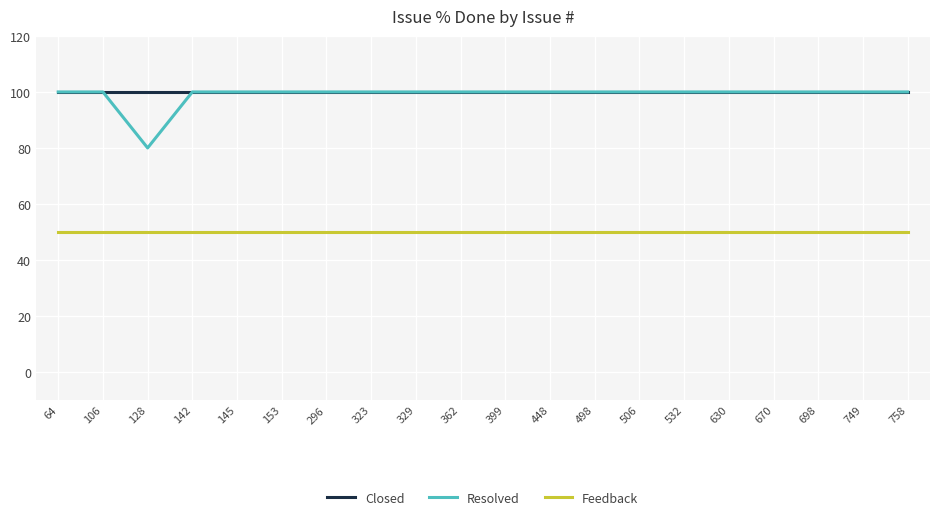

Read the Feedback value at 329.

50